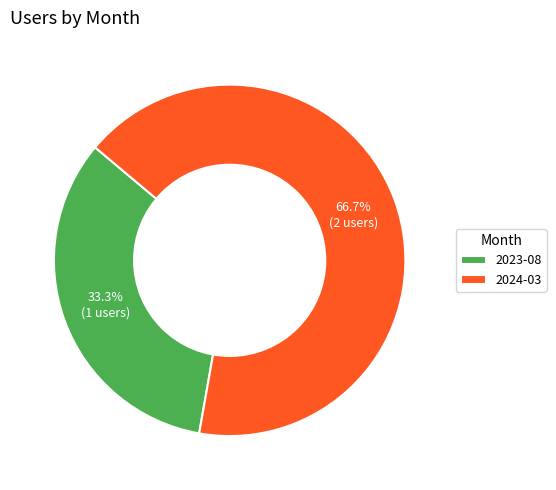

How many segments does this pie chart have?

2